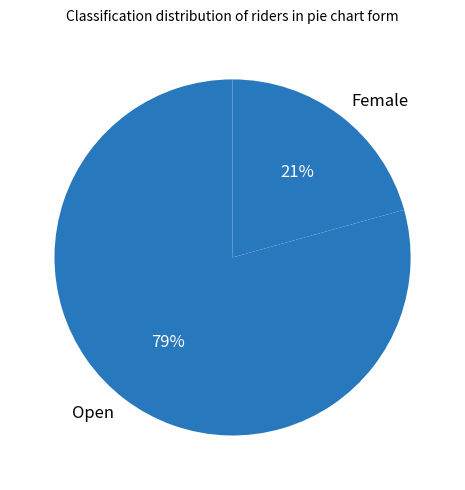

Between Female and Open, which is larger?

Open